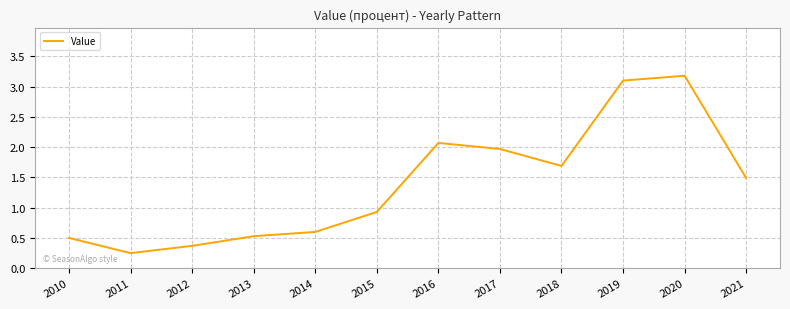

Approximately how many times larger is the value at 2020 compared to 2016?

1.5